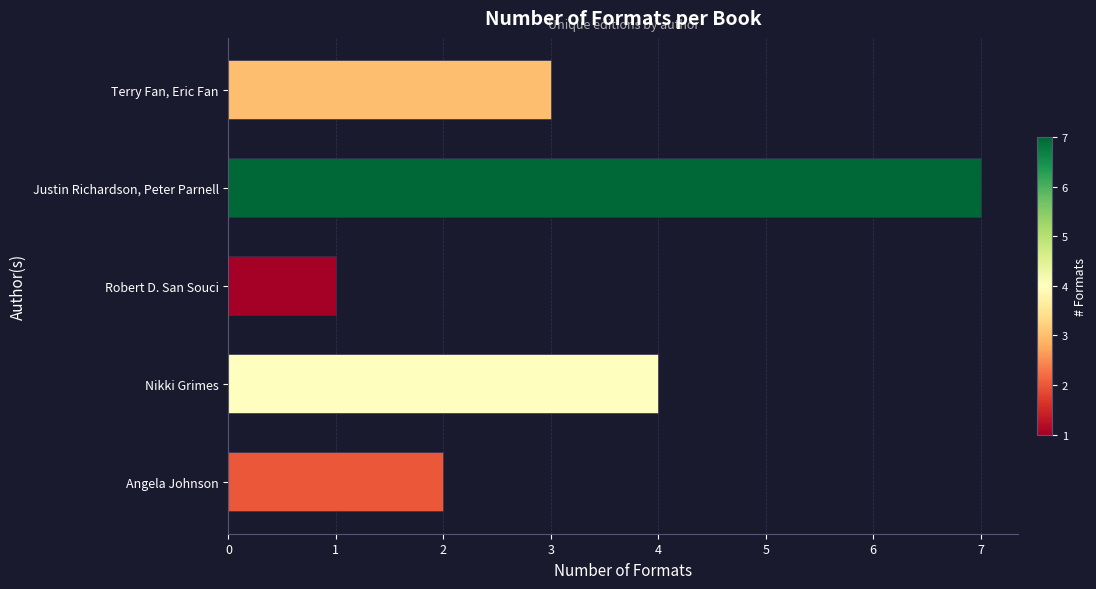

Reading top to bottom, list all the values displayed in this chart.

3	7	1	4	2